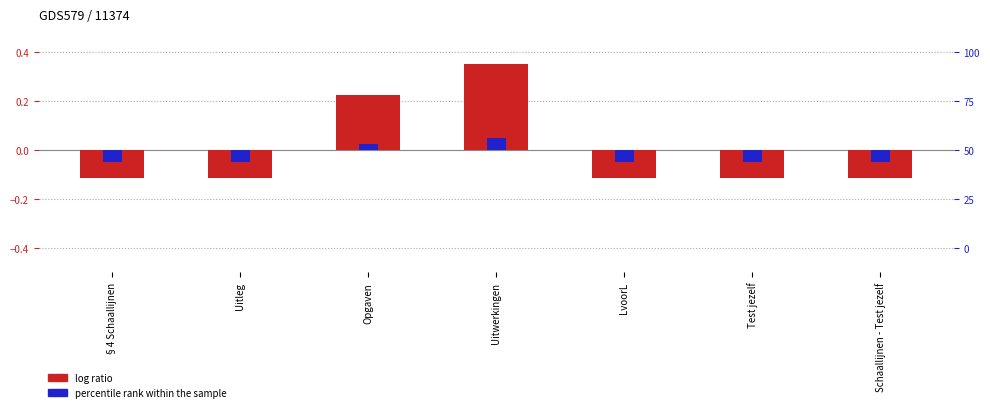

What is the spread (max minus min) of values at §4 Schaallijnen?

0.1